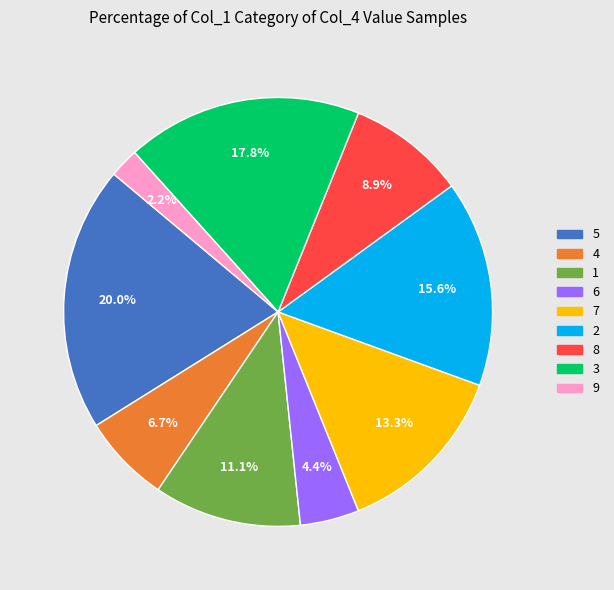

Is there a majority slice in this chart?

No